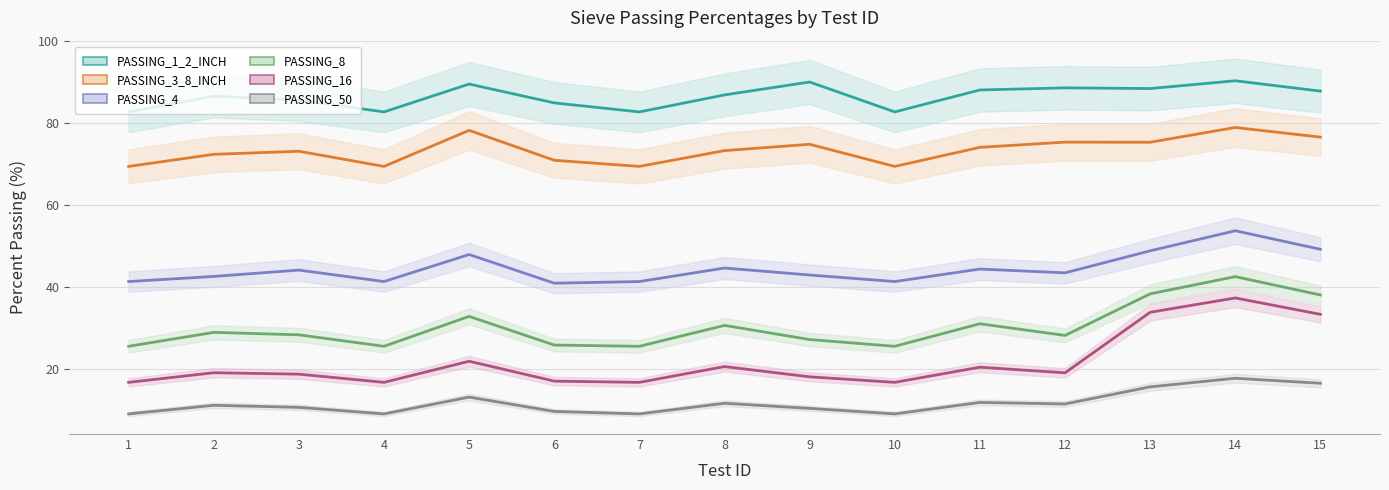

How many values in the PASSING_3_8_INCH series are below 73?

6